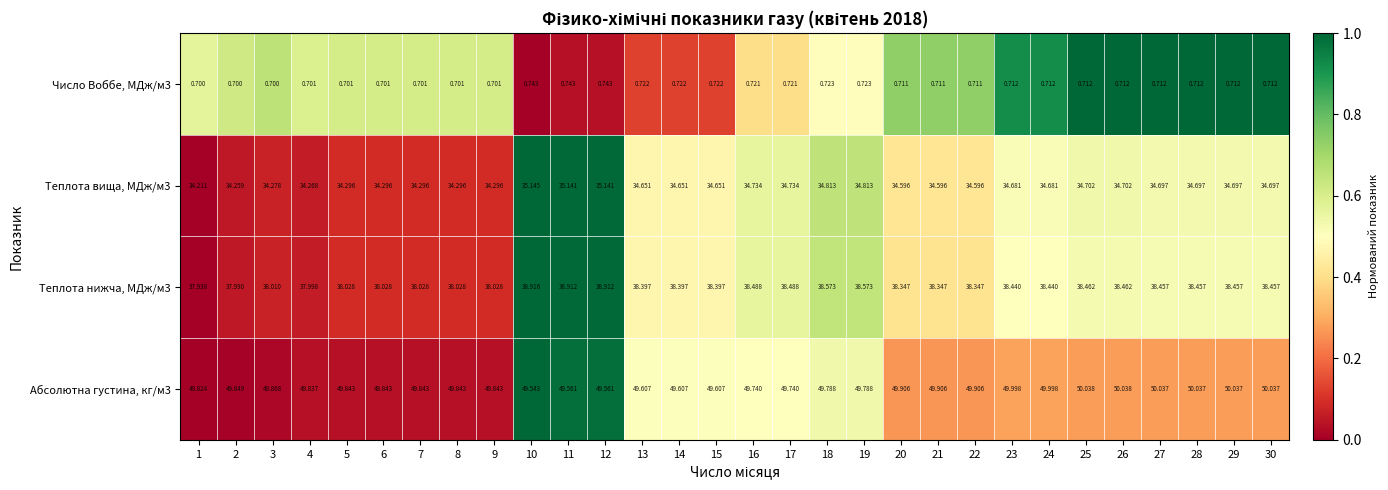

Reading left to right, transcribe all the data shown in this chart.

Абсолютна густина, кг/м3: 1=49.8	2=49.8	3=49.9	4=49.8	5=49.8	6=49.8	7=49.8	8=49.8	9=49.8	10=49.5	11=49.6	12=49.6	13=49.6	14=49.6	15=49.6	16=49.7	17=49.7	18=49.8	19=49.8	20=49.9	21=49.9	22=49.9	23=50.0	24=50.0	25=50.0	26=50.0	27=50.0	28=50.0	29=50.0	30=50.0
Теплота нижча, МДж/м3: 1=37.9	2=38.0	3=38.0	4=38.0	5=38.0	6=38.0	7=38.0	8=38.0	9=38.0	10=38.9	11=38.9	12=38.9	13=38.4	14=38.4	15=38.4	16=38.5	17=38.5	18=38.6	19=38.6	20=38.3	21=38.3	22=38.3	23=38.4	24=38.4	25=38.5	26=38.5	27=38.5	28=38.5	29=38.5	30=38.5
Теплота вища, МДж/м3: 1=34.2	2=34.3	3=34.3	4=34.3	5=34.3	6=34.3	7=34.3	8=34.3	9=34.3	10=35.1	11=35.1	12=35.1	13=34.7	14=34.7	15=34.7	16=34.7	17=34.7	18=34.8	19=34.8	20=34.6	21=34.6	22=34.6	23=34.7	24=34.7	25=34.7	26=34.7	27=34.7	28=34.7	29=34.7	30=34.7
Число Воббе, МДж/м3: 1=0.7	2=0.7	3=0.7	4=0.7	5=0.7	6=0.7	7=0.7	8=0.7	9=0.7	10=0.7	11=0.7	12=0.7	13=0.7	14=0.7	15=0.7	16=0.7	17=0.7	18=0.7	19=0.7	20=0.7	21=0.7	22=0.7	23=0.7	24=0.7	25=0.7	26=0.7	27=0.7	28=0.7	29=0.7	30=0.7